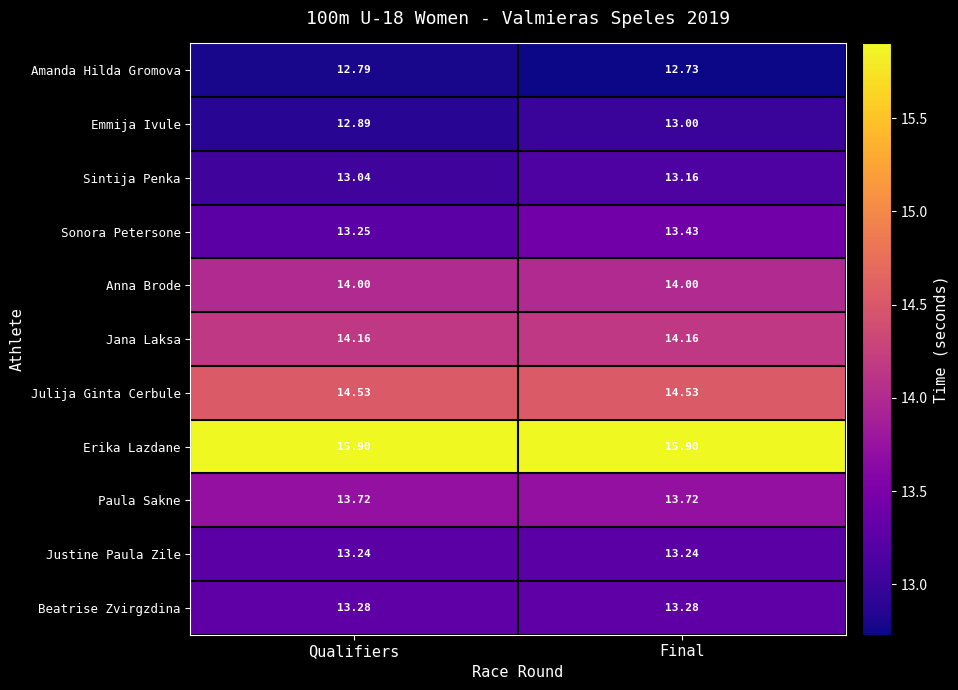

Which series has the largest total across all categories?

Erika Lazdane